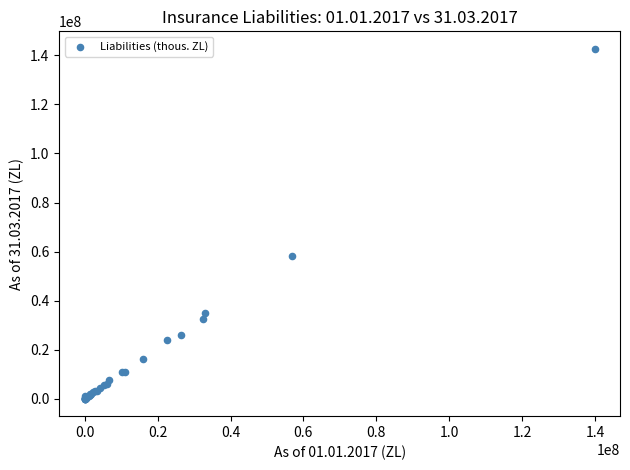

What Y value in the scatter plot is closest to 71346532?

58314266.5